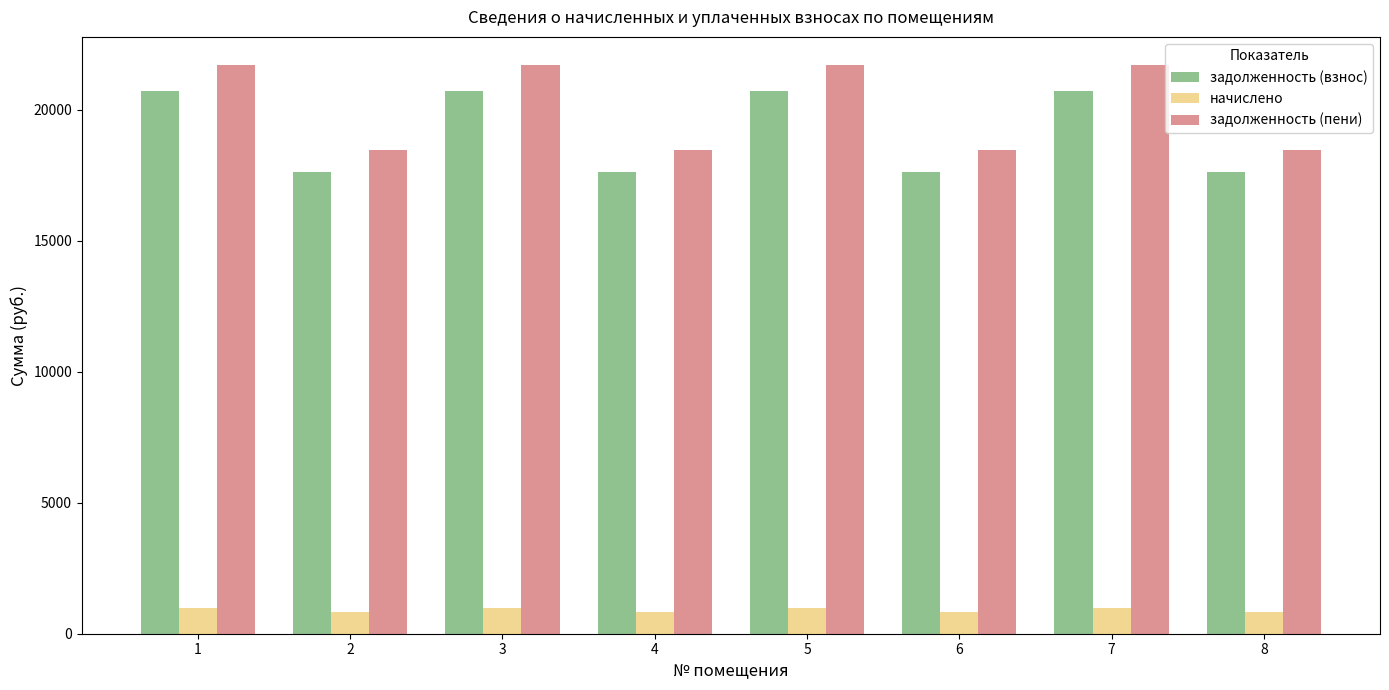

The задолженность (взнос) series shows 24433.0 at 2. True or false?

False